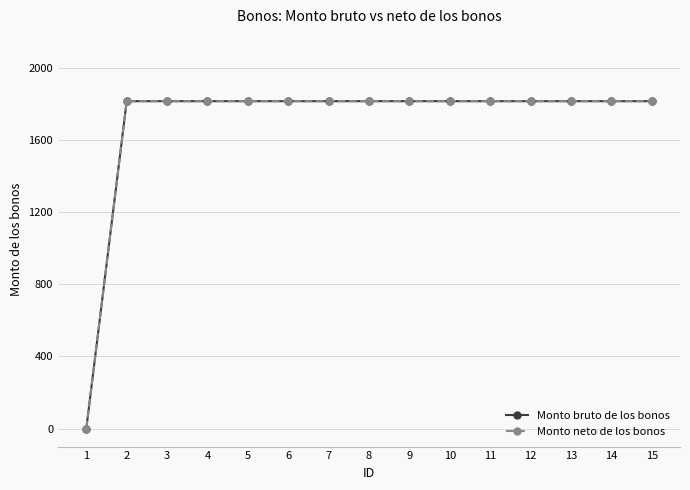

How many lines are shown in the chart?

2